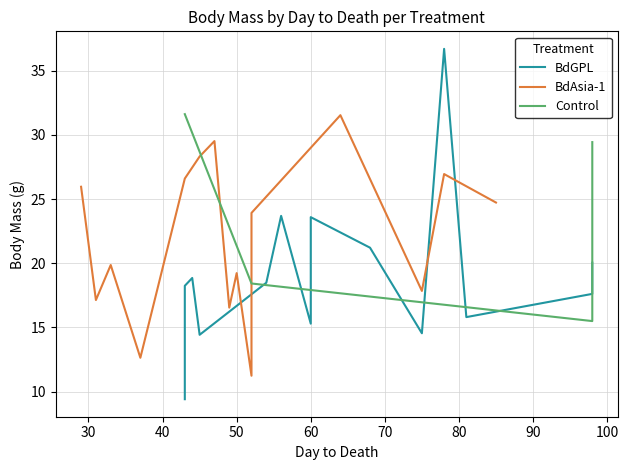

Is it true that BdAsia-1 equals 8.5 at 90?

False